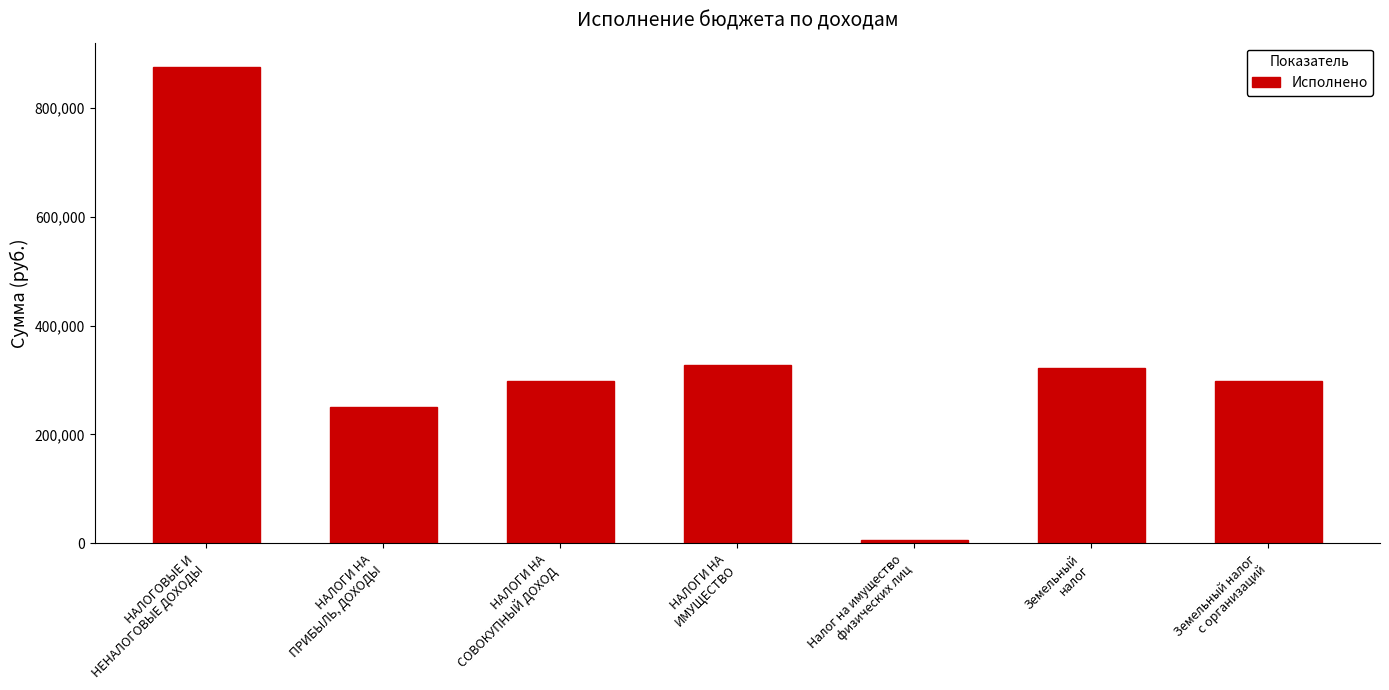

How many bars are there in total?

7